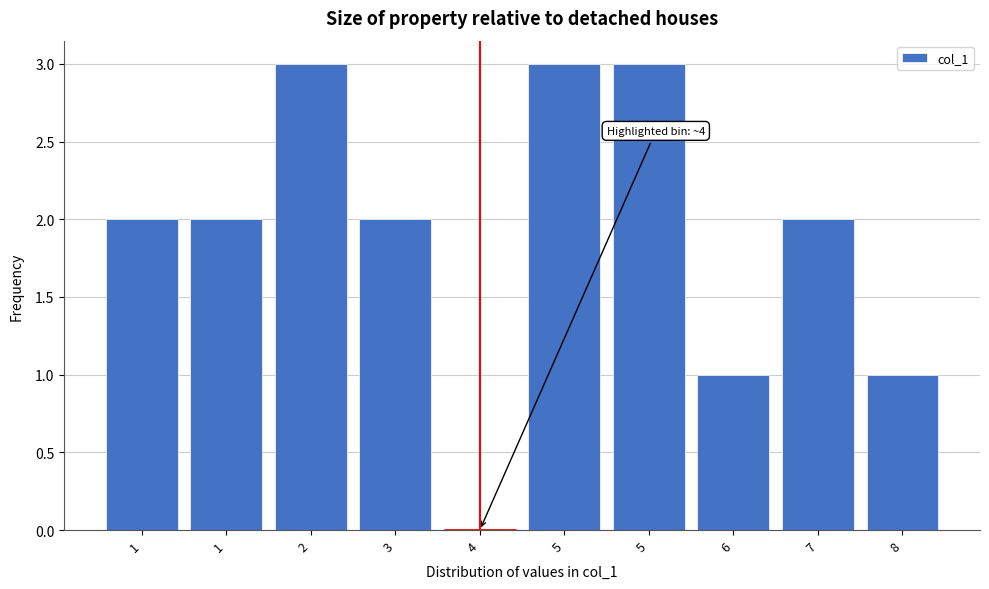

Are the bars horizontal?

No